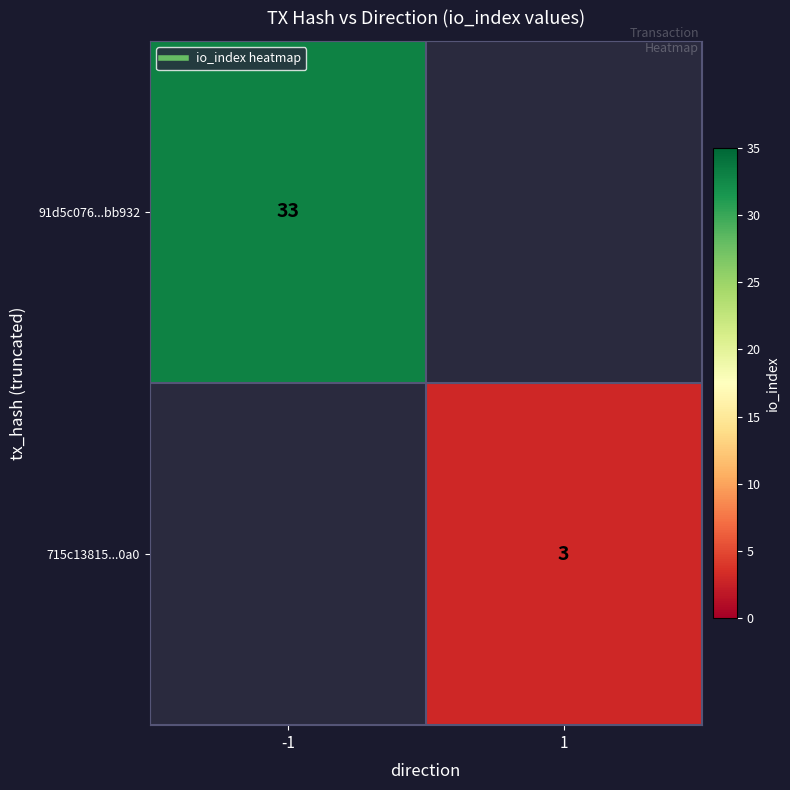

Which series has the largest range (max minus min)?

91d5c076...bb932